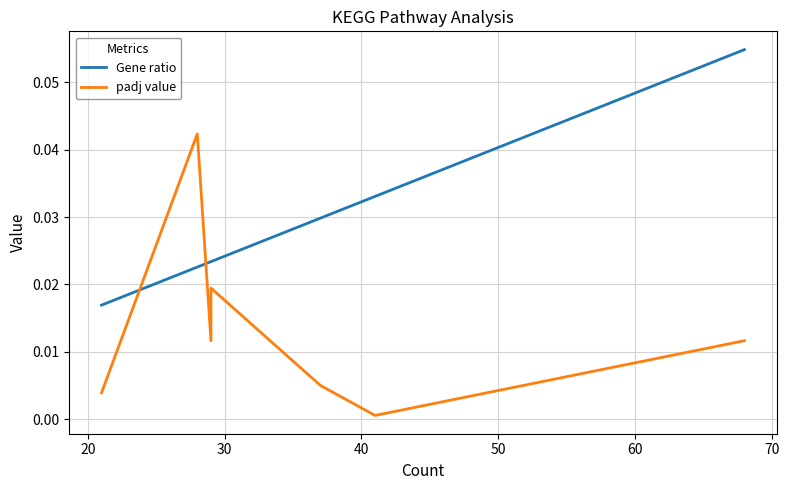

Between 20 and 70, which series saw the biggest shift?

Gene ratio